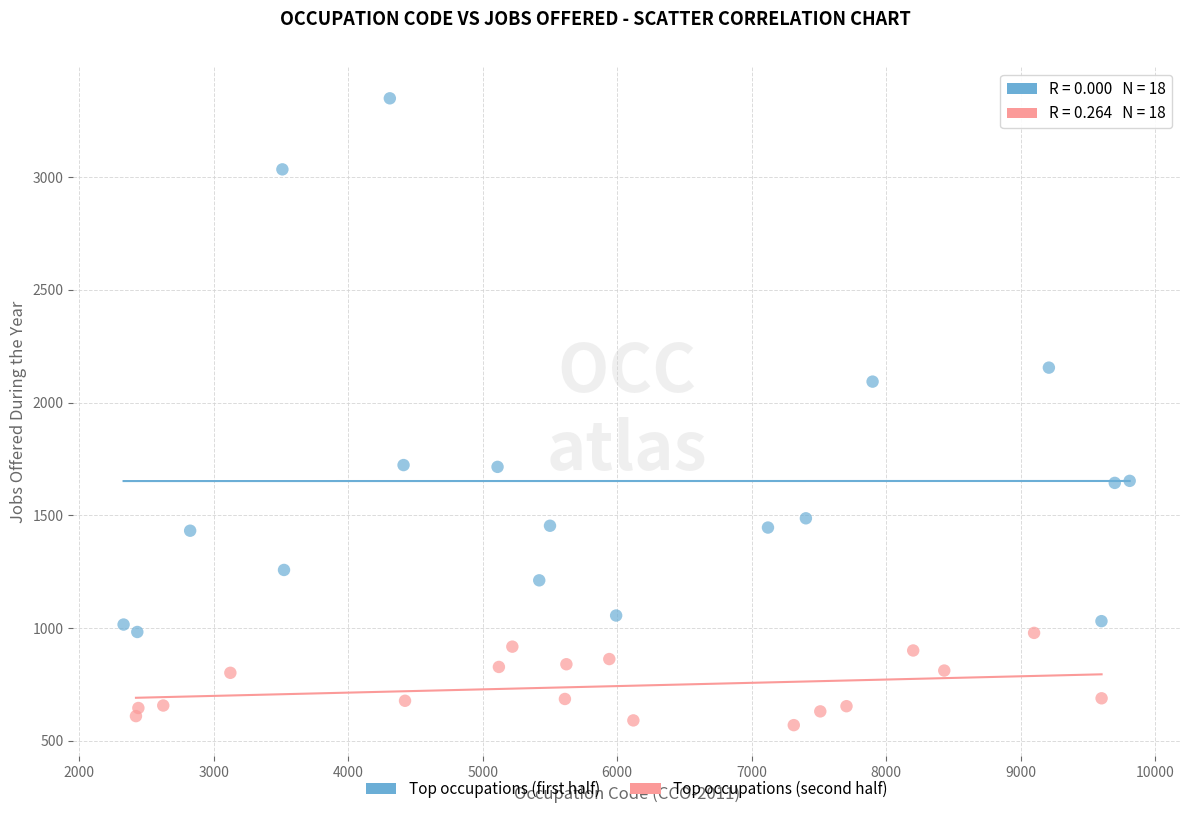

Which series contains the highest Y value?

Top occupations (first half)